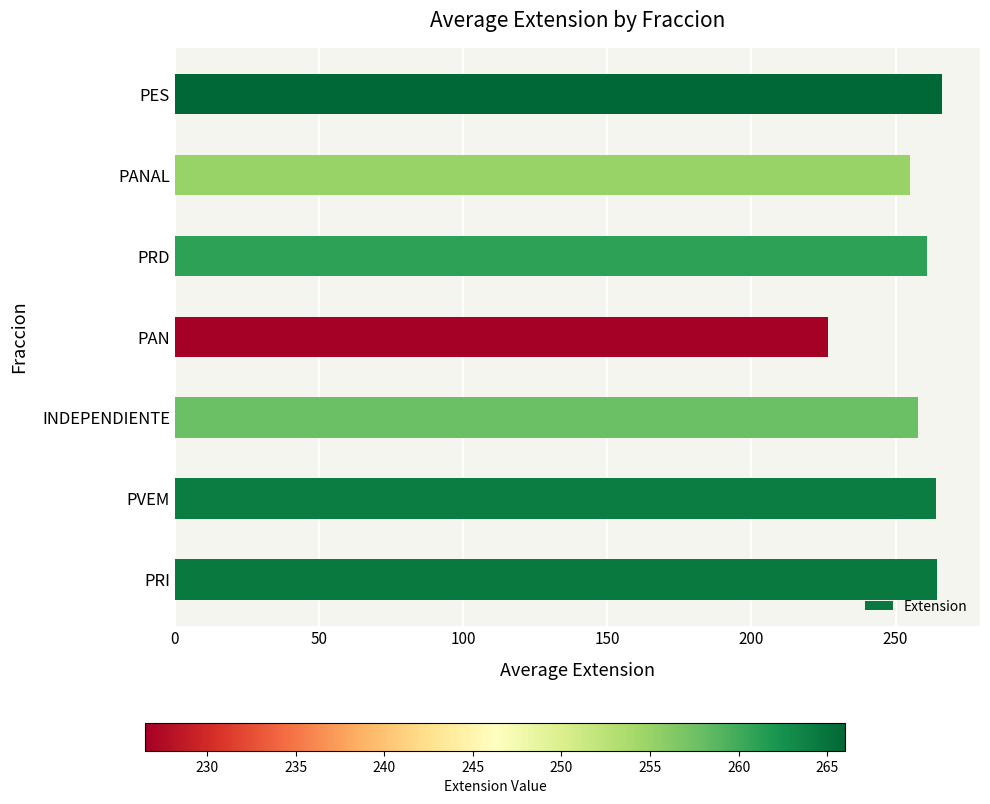

What is the change in value from PRI to PANAL?

-9.5